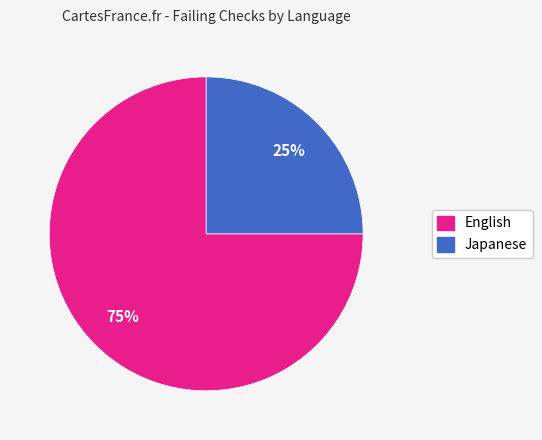

To the nearest percent, what is the average slice percentage?

50%